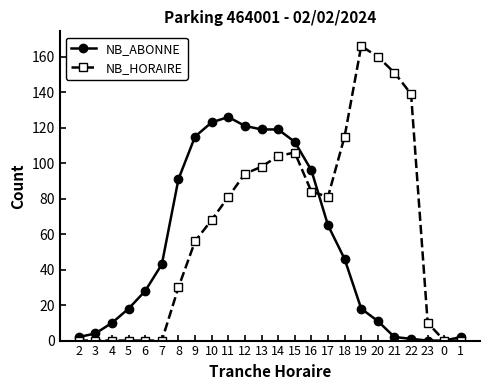

What position from the left is 9?

8